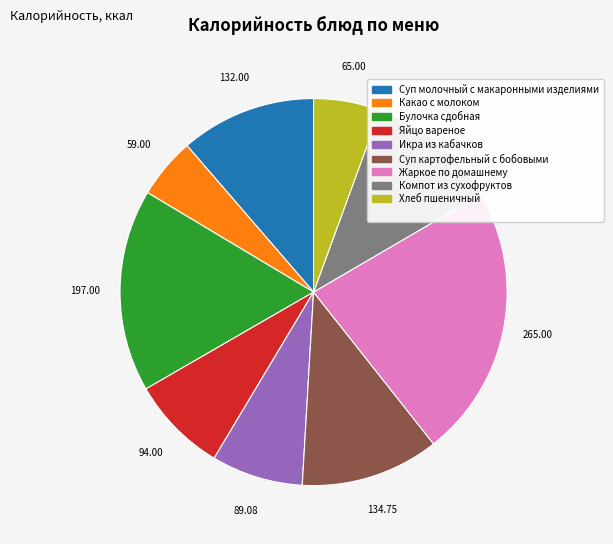

Is there a majority slice in this chart?

No